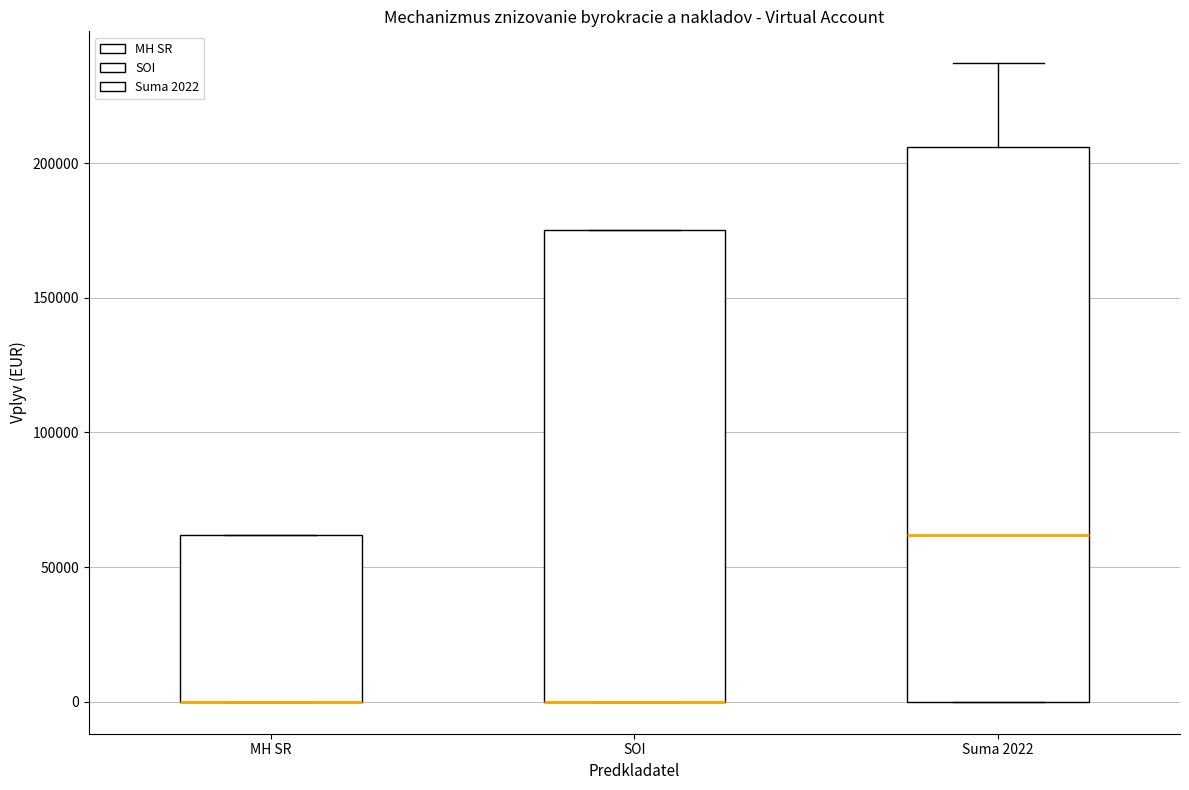

Reading left to right, transcribe this box plot: for each box, give where its median line is, the range the box spans, and where its two whiskers end, as read against the y-axis. The values are not printed on the chart, so give them approximately, as read against the axis.

MH SR: median 0 (drawn on the box's lower edge), box 0 to 60000, whiskers 0 to 60000
SOI: median 0 (drawn on the box's lower edge), box 0 to 175000, whiskers 0 to 175000
Suma 2022: median 60000, box 0 to 205000, whiskers 0 to 235000